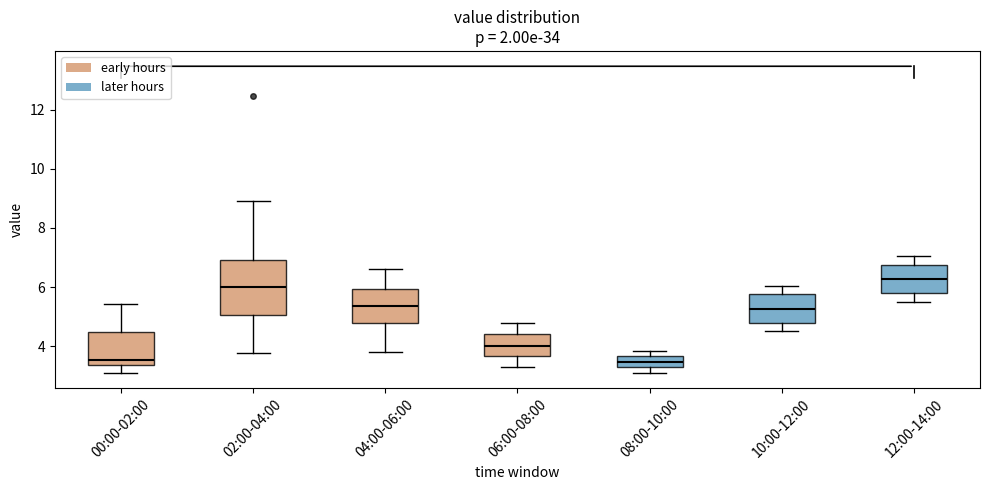

Comparing the boxes themselves (not the whiskers), which one is the tallest?

02:00-04:00